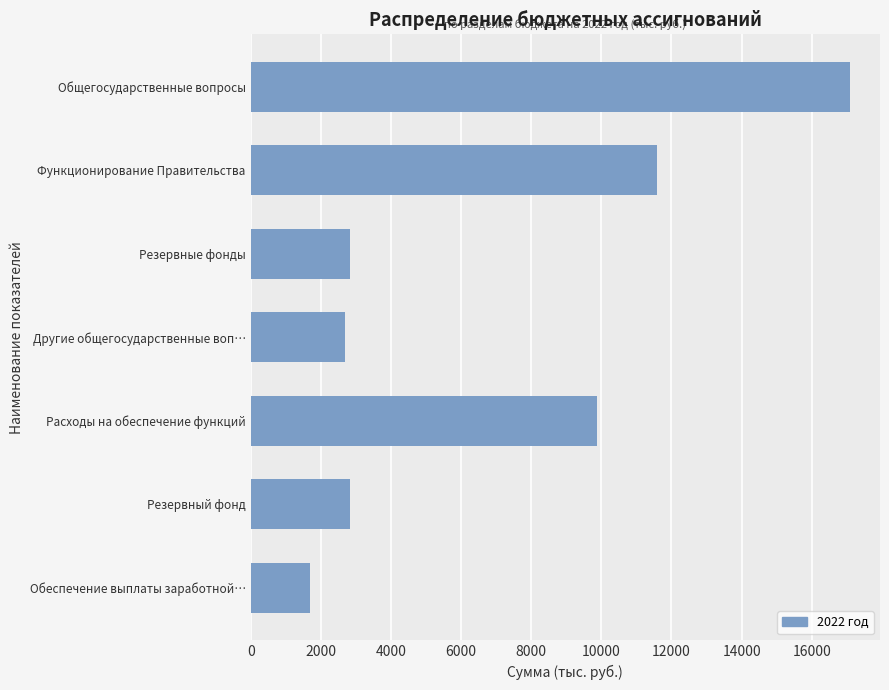

Reading bottom to top, list all the values displayed in this chart.

Обеспечение выплаты заработной…=1700.0	Резервный фонд=2820.0	Расходы на обеспечение функций=9879.1	Другие общегосударственные воп…=2692.2	Резервные фонды=2820.0	Функционирование Правительства=11581.1	Общегосударственные вопросы=17093.3